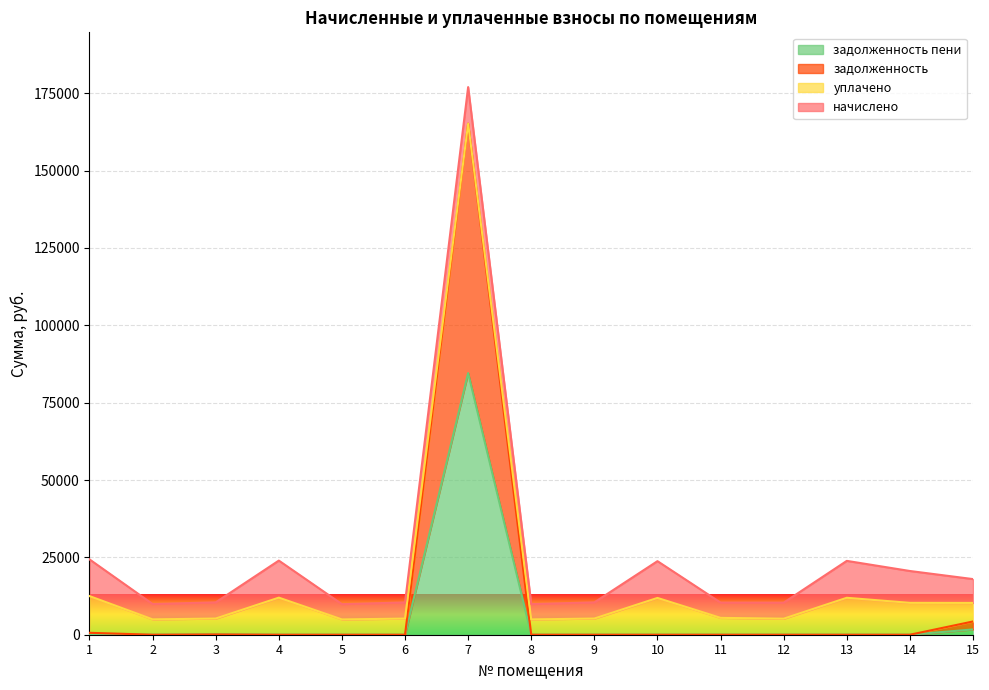

How many data points does each series have?

15